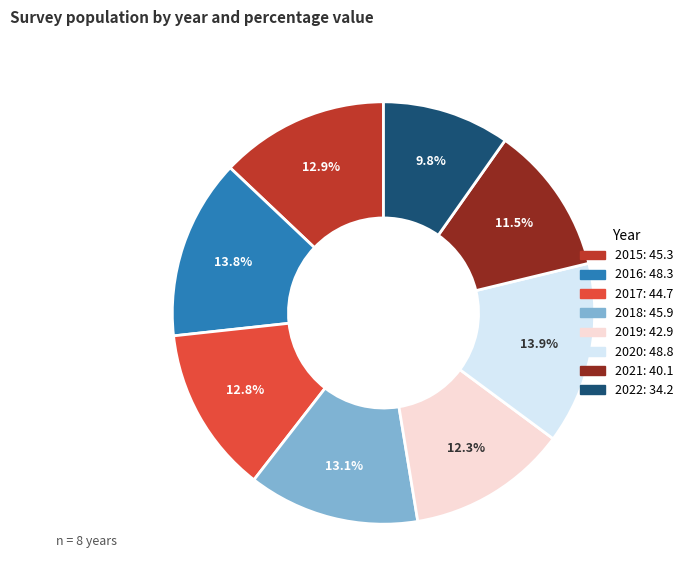

Which slice is the smallest?

2022